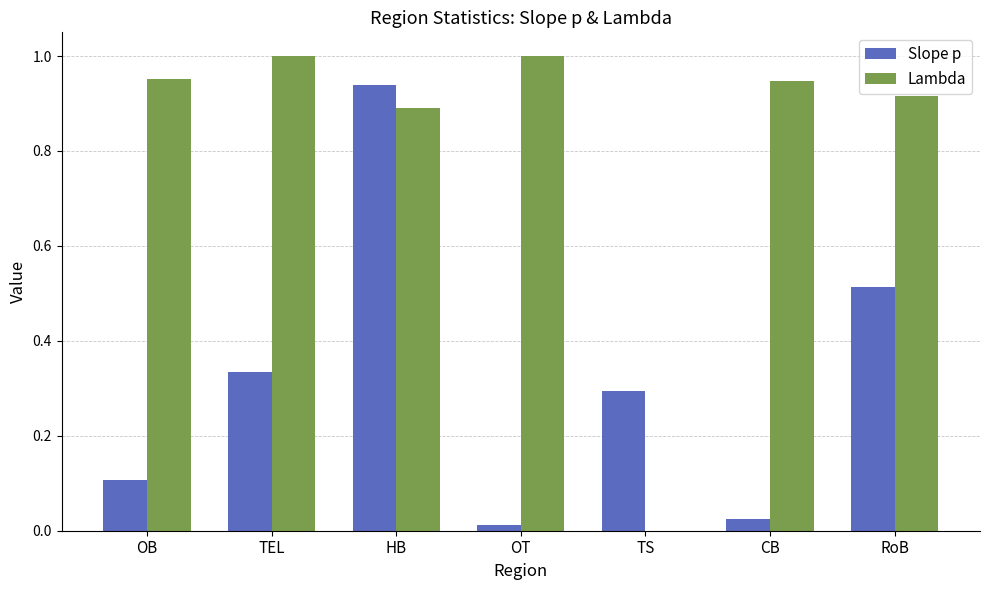

What are all the series names shown in the legend?

Slope p, Lambda